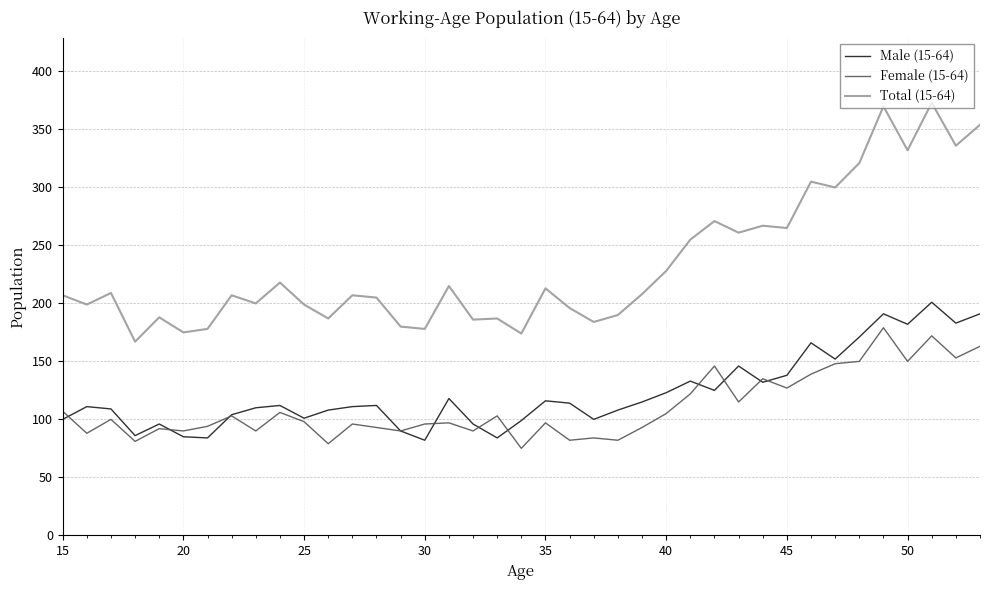

In Male (15-64), how many points are higher than both neighbors (excluding endpoints)?

11